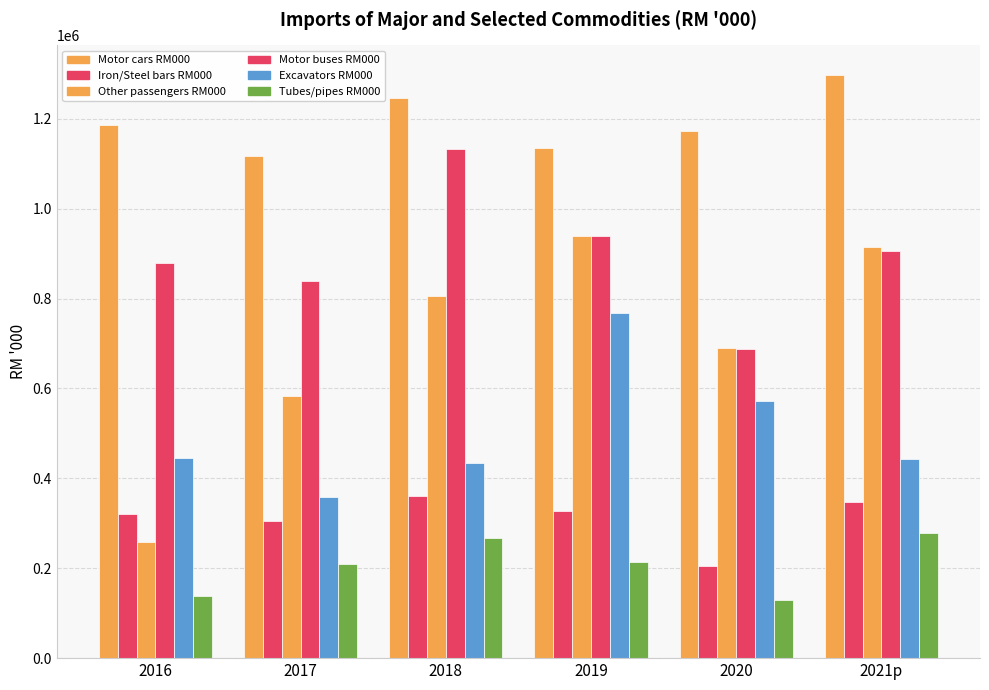

What is the approximate value of Tubes/pipes RM000 at 2017?

208747.4